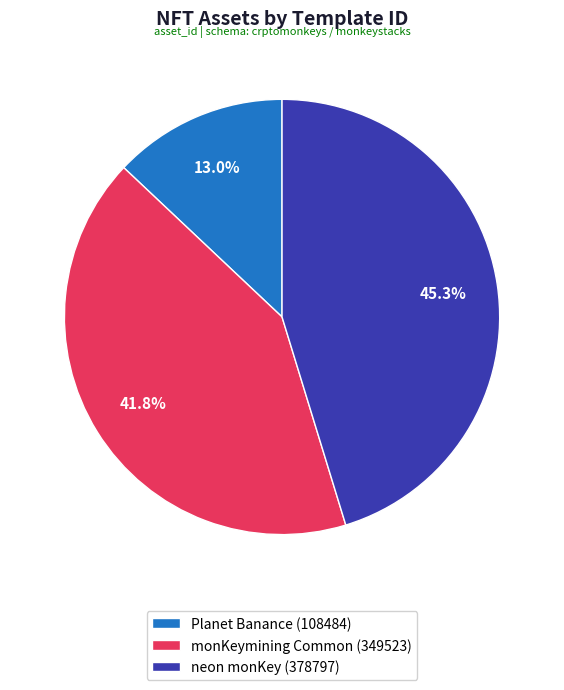

Approximately how many times larger is the value at neon monKey (378797) compared to monKeymining Common (349523)?

1.1